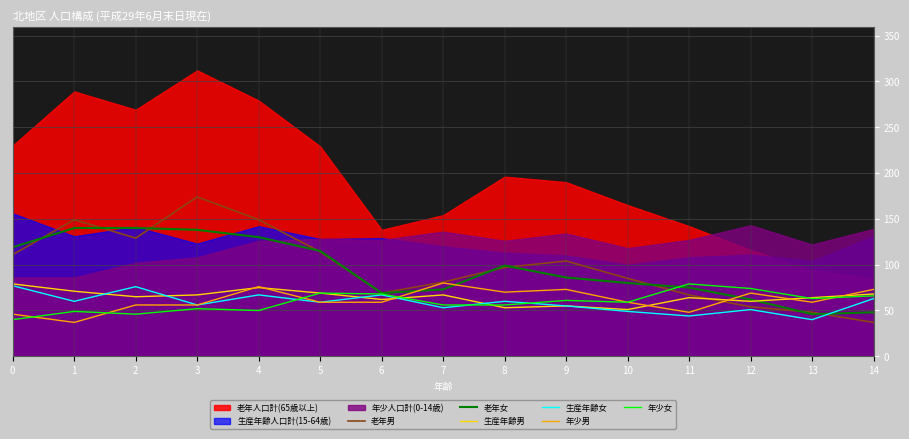

The 年少女 series shows 66 at 14. True or false?

True